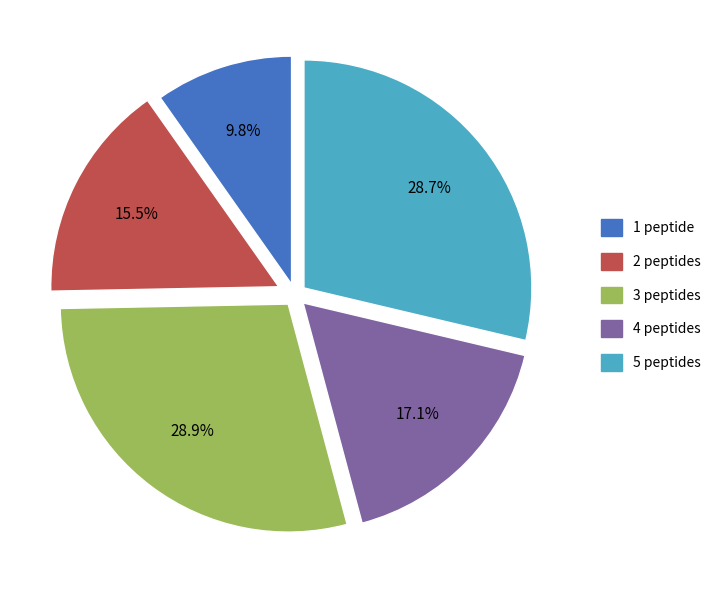

To the nearest percent, what is the difference between the largest and smallest slice percentages?

19%